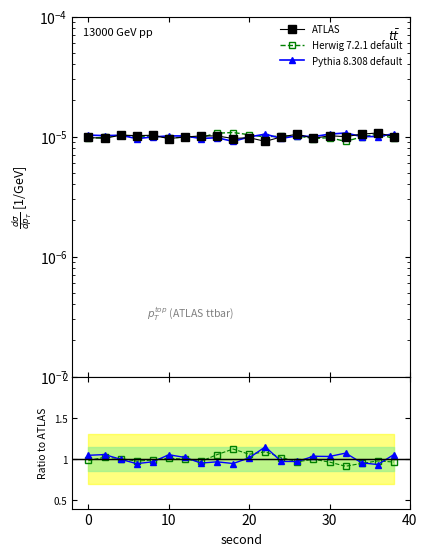

Where is ATLAS nearest to the value 0?

22